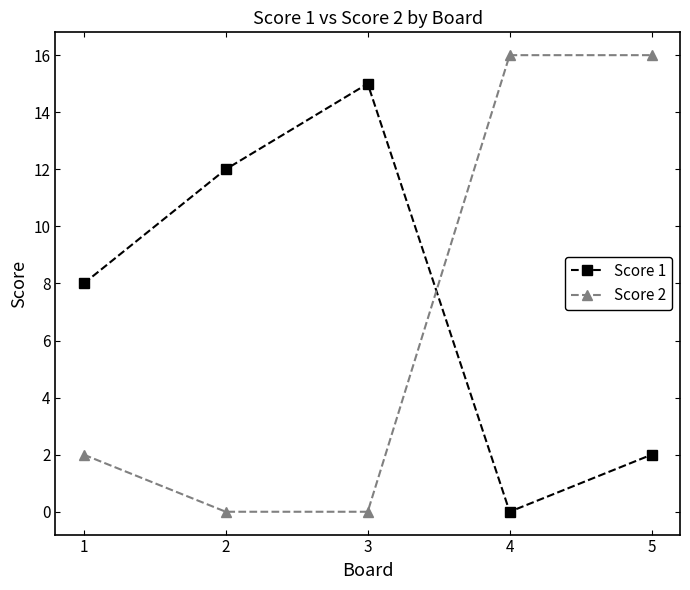

At which category is the sum across all series the highest?

5